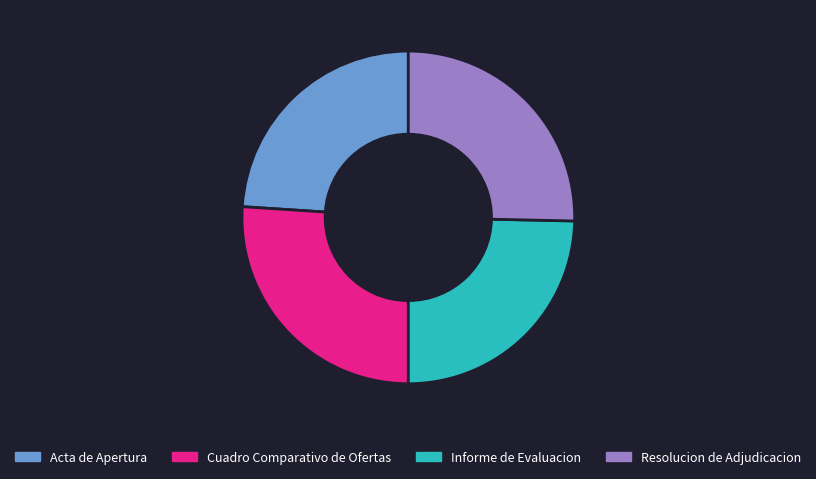

Do Resolucion de Adjudicacion and Cuadro Comparativo de Ofertas together represent more than half of the pie?

Yes